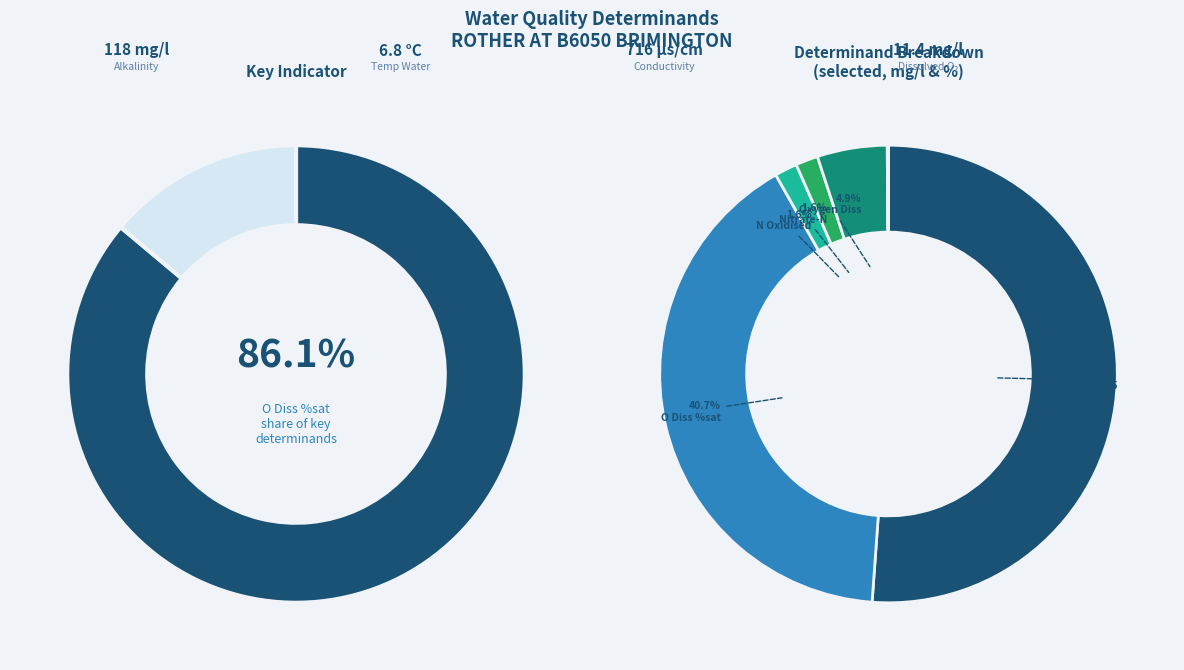

What is the largest slice in the pie chart?

Cond @ 25C